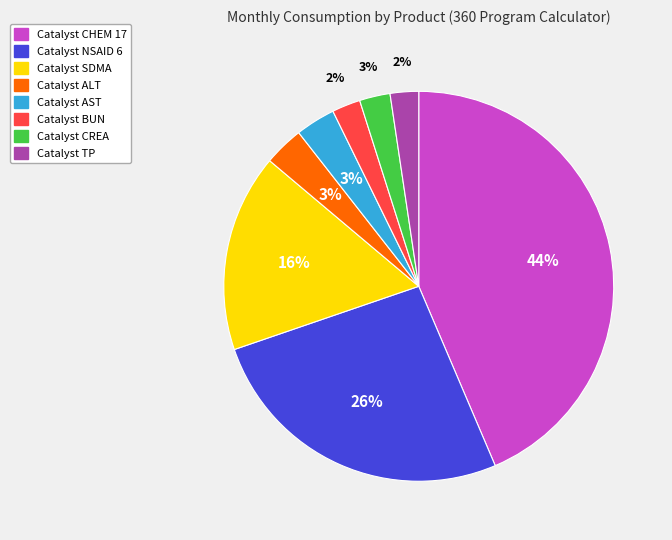

Which category has the biggest portion of the pie?

Catalyst CHEM 17